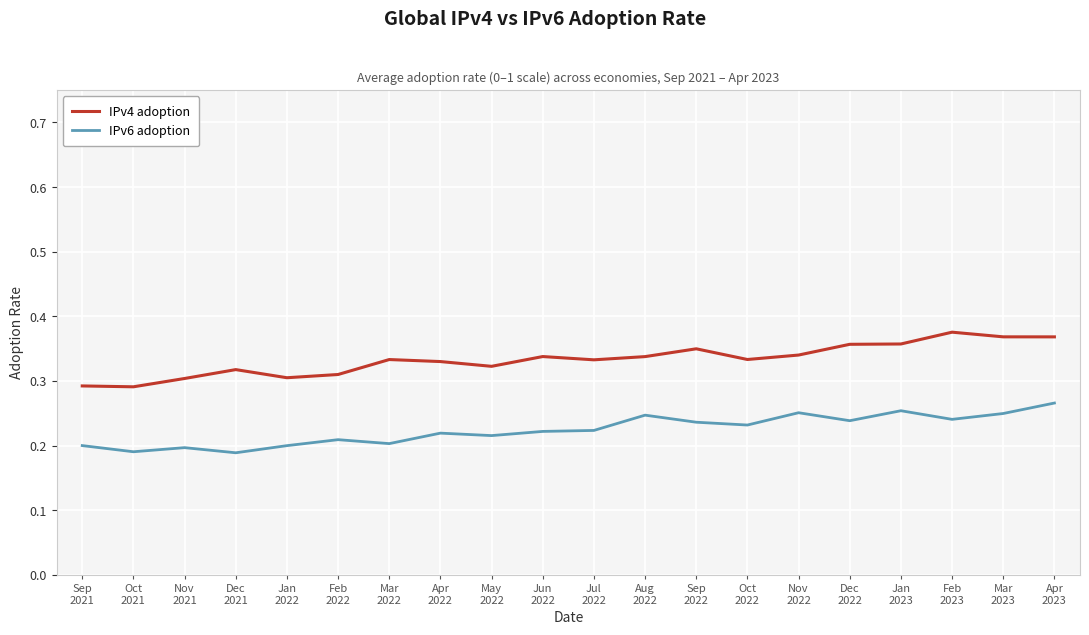

Which series changed the most between Feb
2022 and Aug
2022?

IPv6 adoption